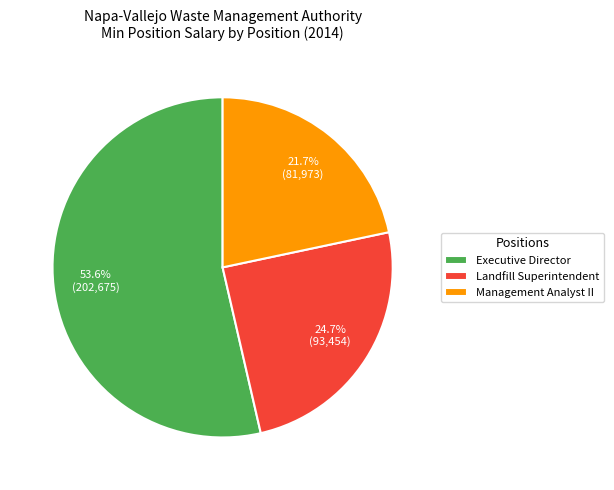

True or false: Executive Director accounts for 46% of the total.

False